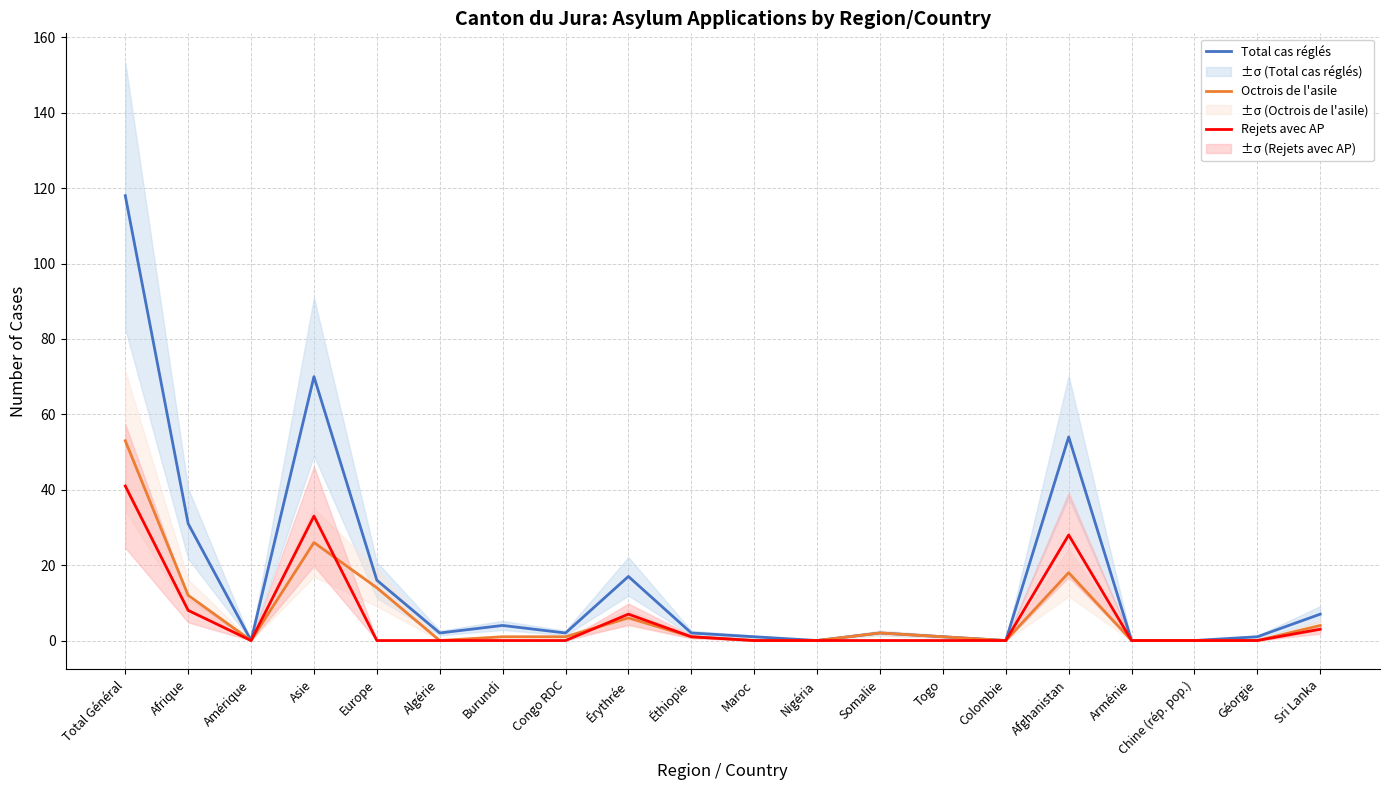

How many interior local valleys does the Octrois de l'asile series have?

3